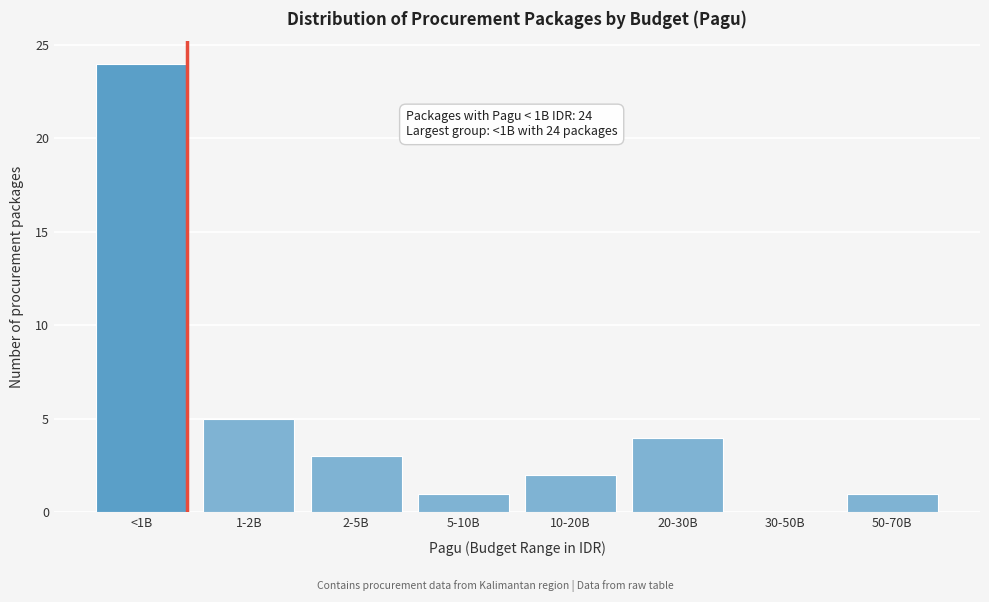

Reading left to right, what are all the values shown in this chart?

<1B=24	1-2B=5	2-5B=3	5-10B=1	10-20B=2	20-30B=4	30-50B=0	50-70B=1